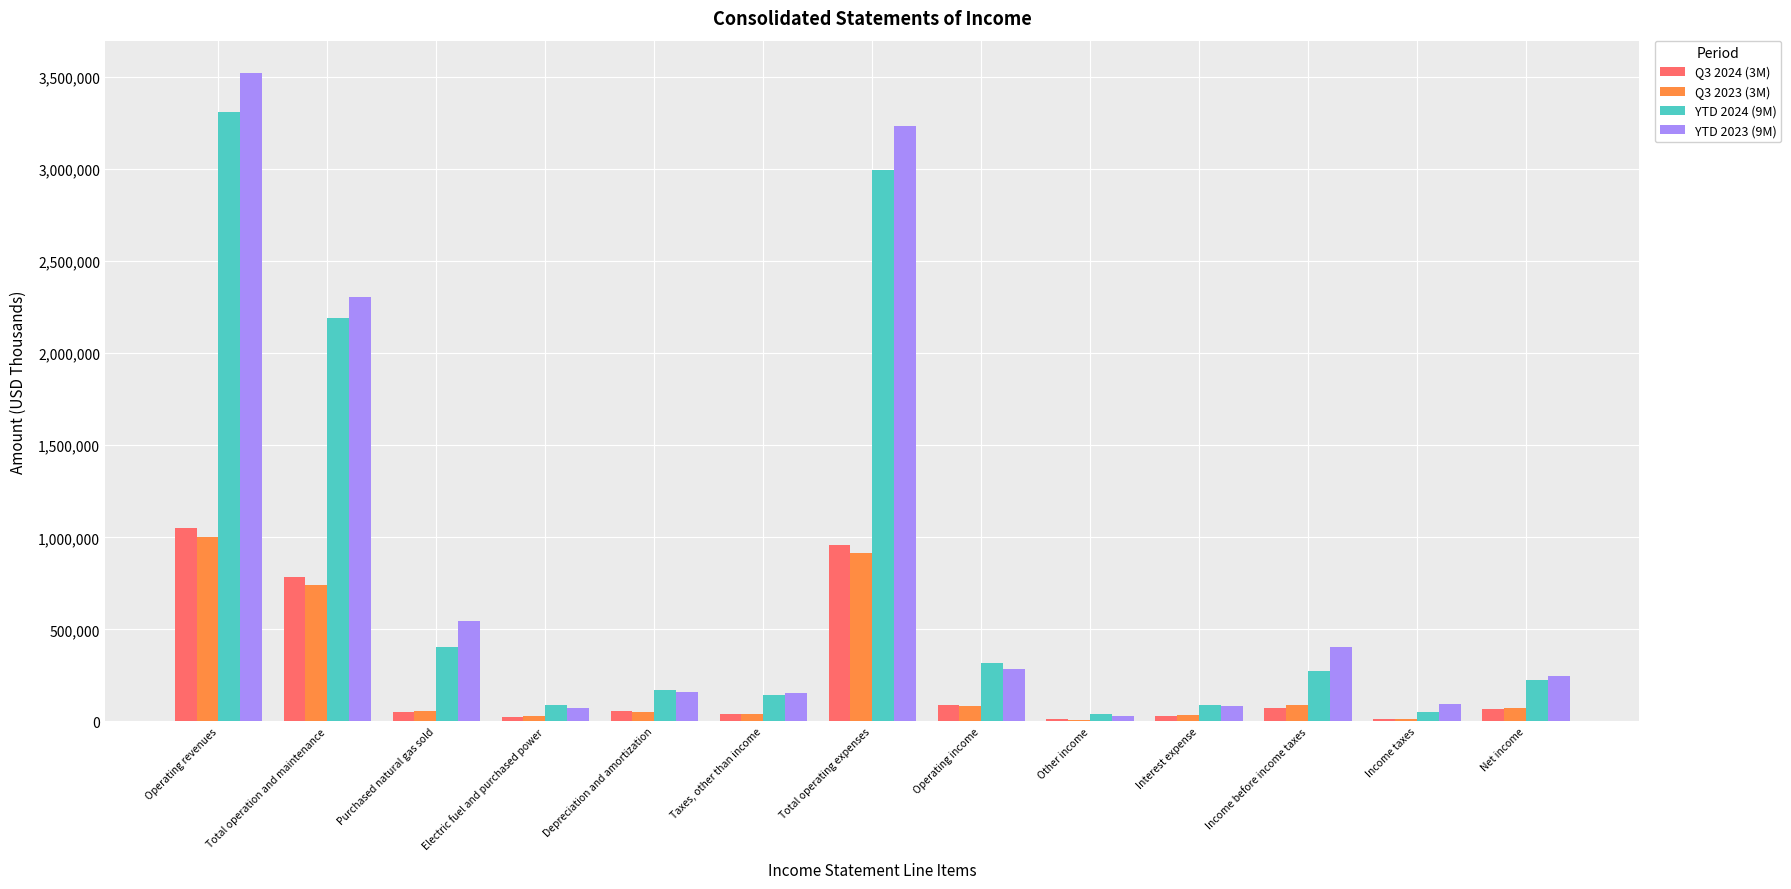

Which label corresponds to the largest value in the chart?

Operating revenues